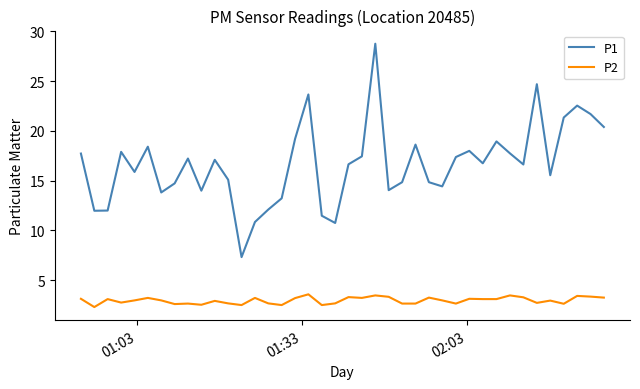

Does the chart have visible grid lines?

No